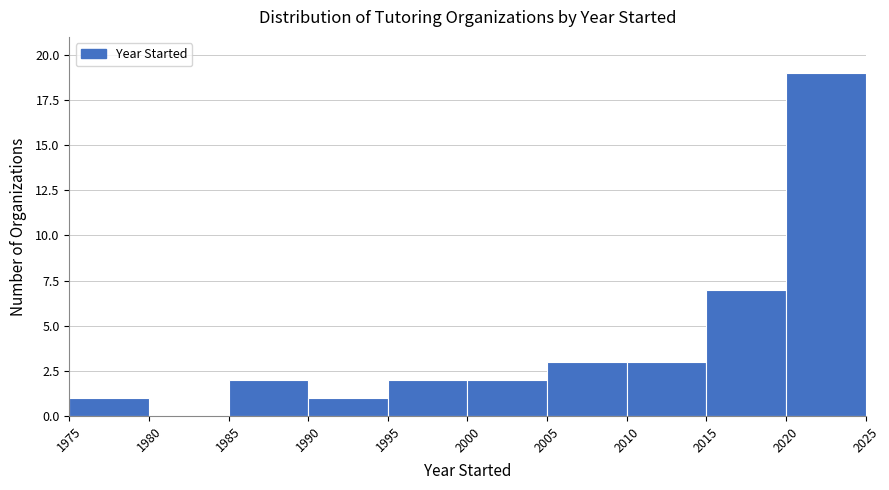

Reading left to right, list every bar in this chart as the range it spans on the x-axis followed by its height. The values are not printed on the chart, so give them approximately, as read against the axis.

1975 to 1980: 1
1980 to 1985: 0
1985 to 1990: 2
1990 to 1995: 1
1995 to 2000: 2
2000 to 2005: 2
2005 to 2010: 3
2010 to 2015: 3
2015 to 2020: 7
2020 to 2025: 19